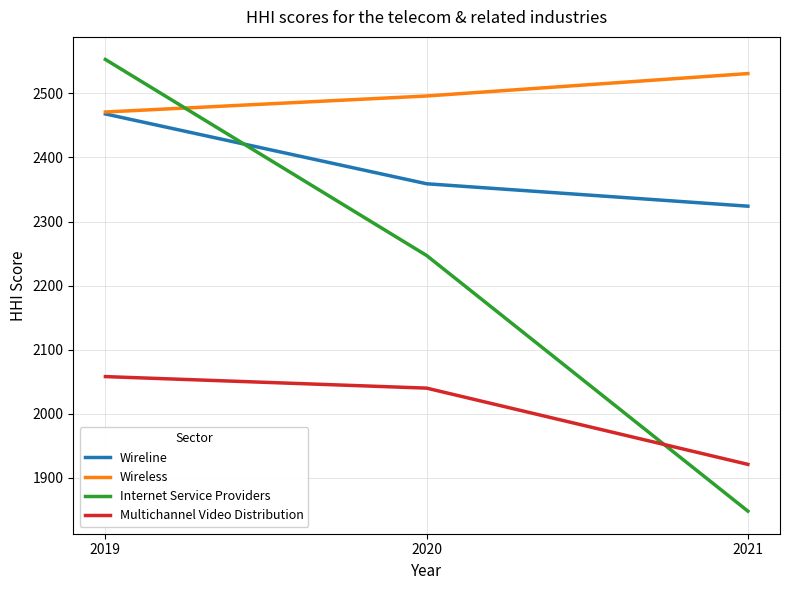

What is the difference between the maximum and second lowest values in the Internet Service Providers series?

306